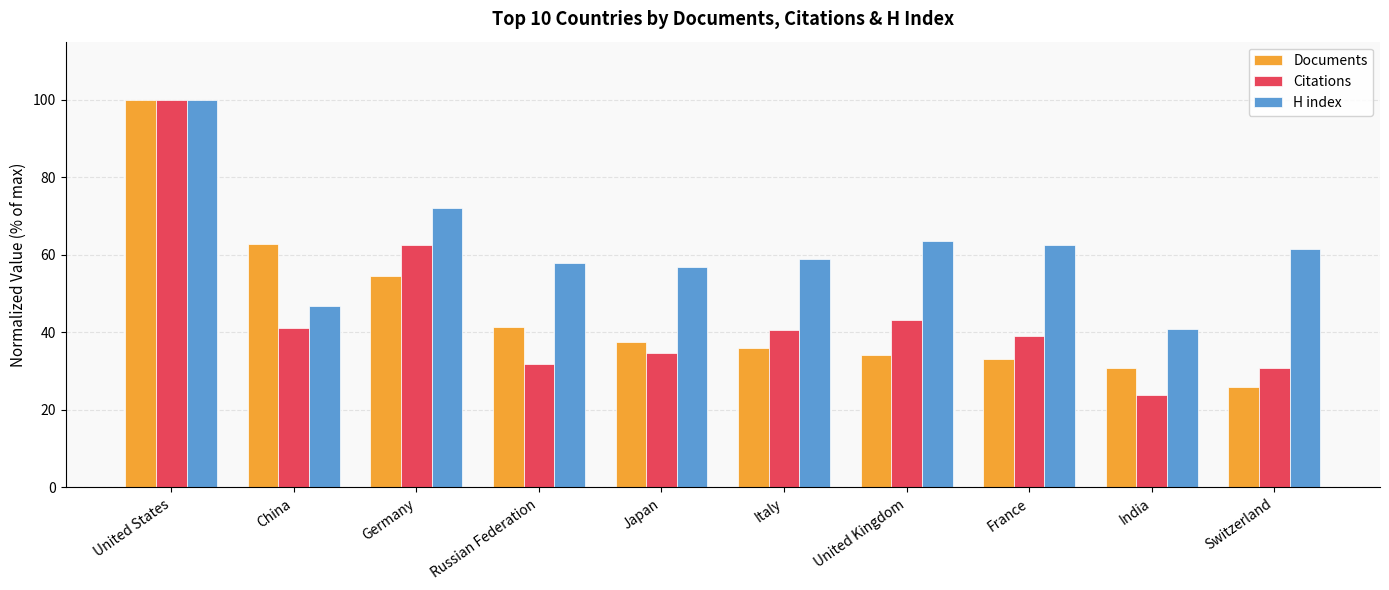

Reading left to right, extract all data points from this chart.

Documents: United States=100.0	China=62.8	Germany=54.6	Russian Federation=41.3	Japan=37.4	Italy=36.0	United Kingdom=34.1	France=33.2	India=30.7	Switzerland=26.0
Citations: United States=100.0	China=41.1	Germany=62.5	Russian Federation=31.9	Japan=34.8	Italy=40.6	United Kingdom=43.1	France=39.1	India=23.9	Switzerland=30.7
H index: United States=100.0	China=46.9	Germany=72.1	Russian Federation=57.8	Japan=56.8	Italy=59.0	United Kingdom=63.6	France=62.6	India=40.8	Switzerland=61.4